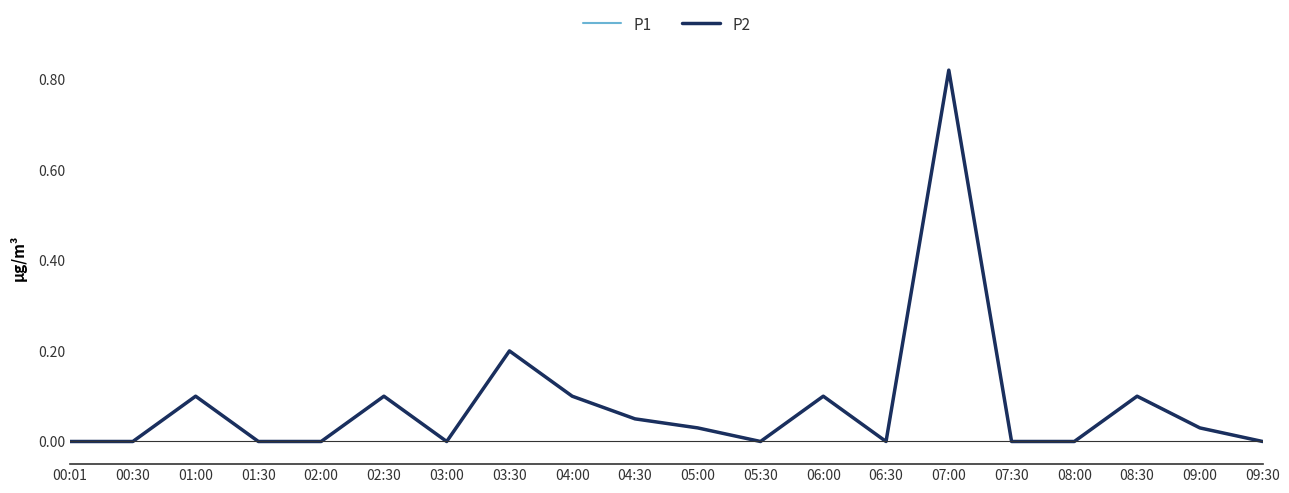

Does the chart display data point markers on the line(s)?

No